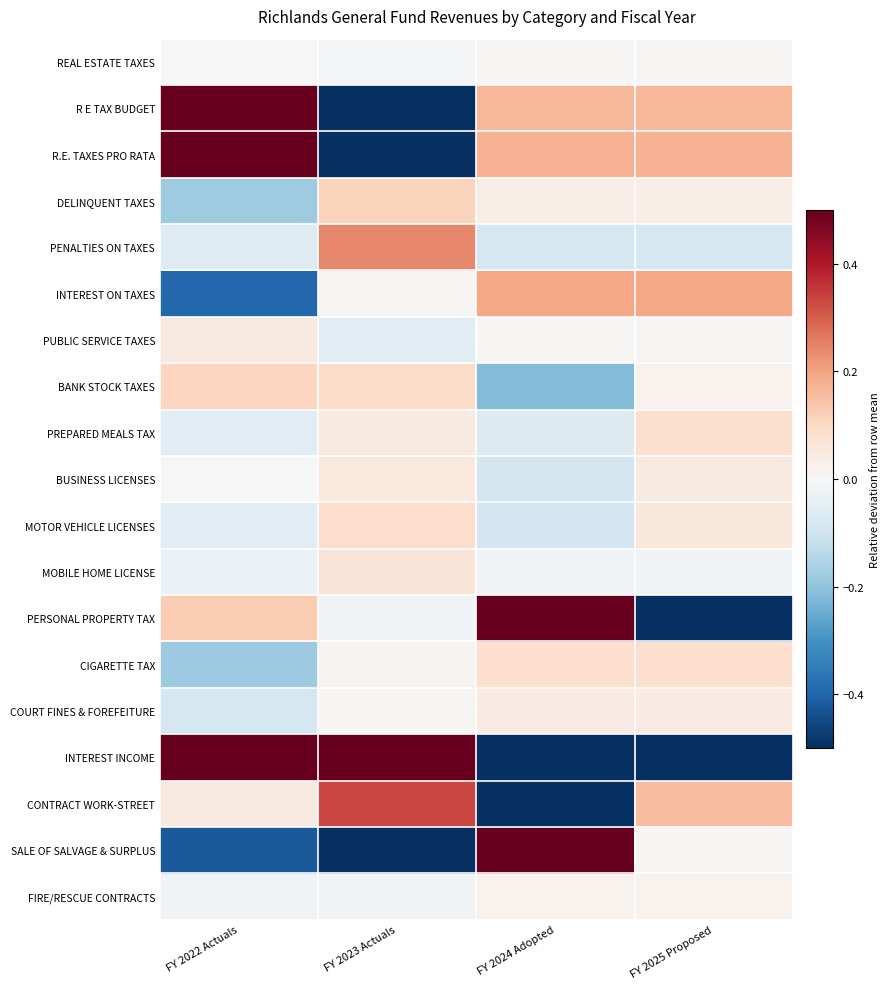

What is the total value across all series at FY 2023 Actuals?

-1.7